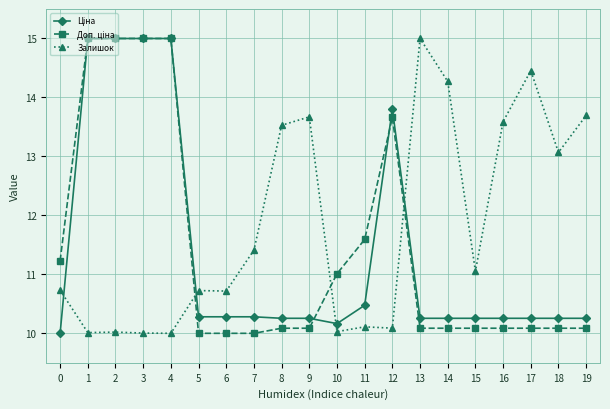

What is the difference between the highest and lowest values at 5?

0.7